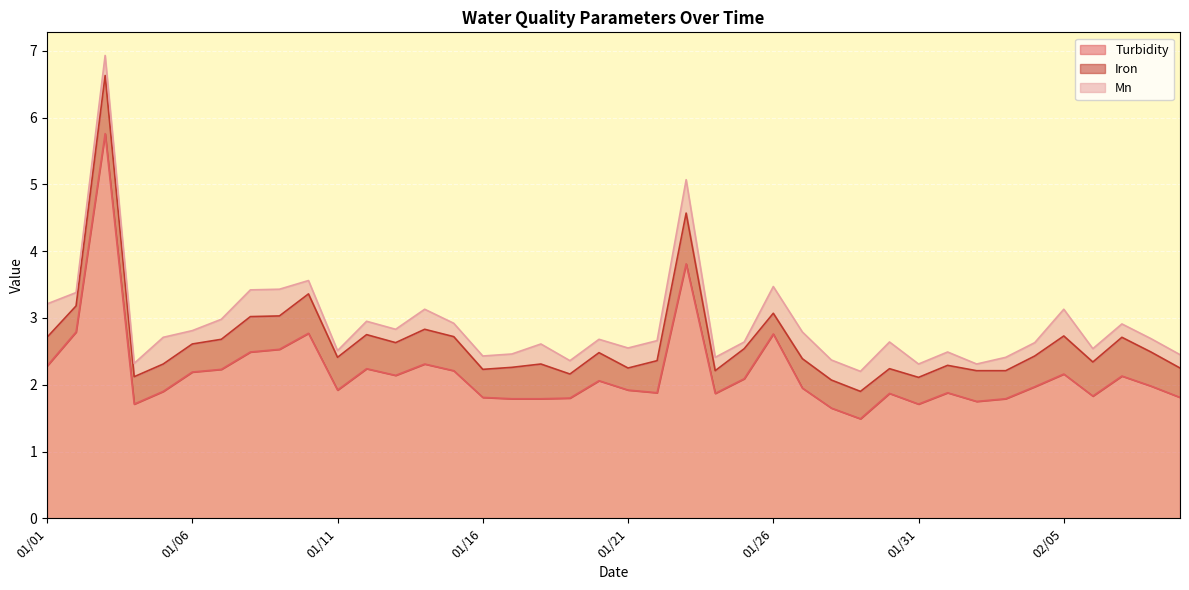

What is the label of the 20th point from the left?

01/20